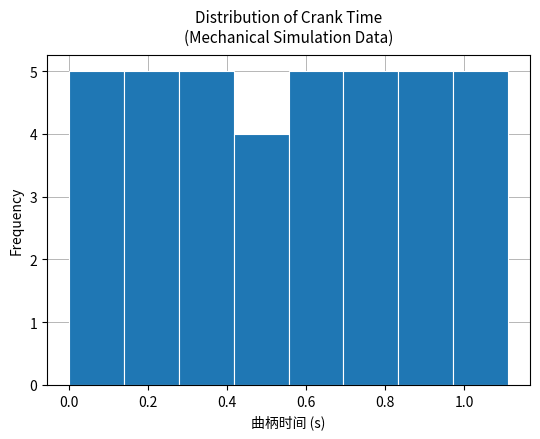

Reading left to right, list every bar in this chart as the range it spans on the x-axis followed by its height. Neither the bar edges nor the heights are printed on the chart, so give them approximately, as read against the axes.

0.00 to 0.14: 5
0.14 to 0.28: 5
0.28 to 0.42: 5
0.42 to 0.56: 4
0.56 to 0.70: 5
0.70 to 0.84: 5
0.84 to 0.98: 5
0.98 to 1.12: 5